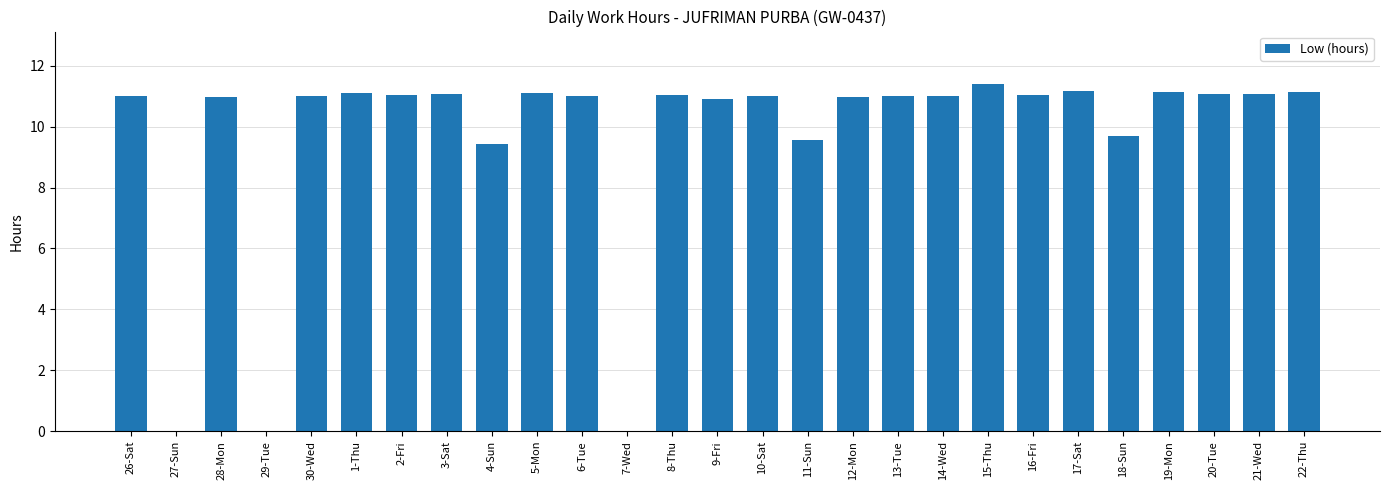

What is the ratio of the value at 8-Thu to the value at 19-Mon?

1.0